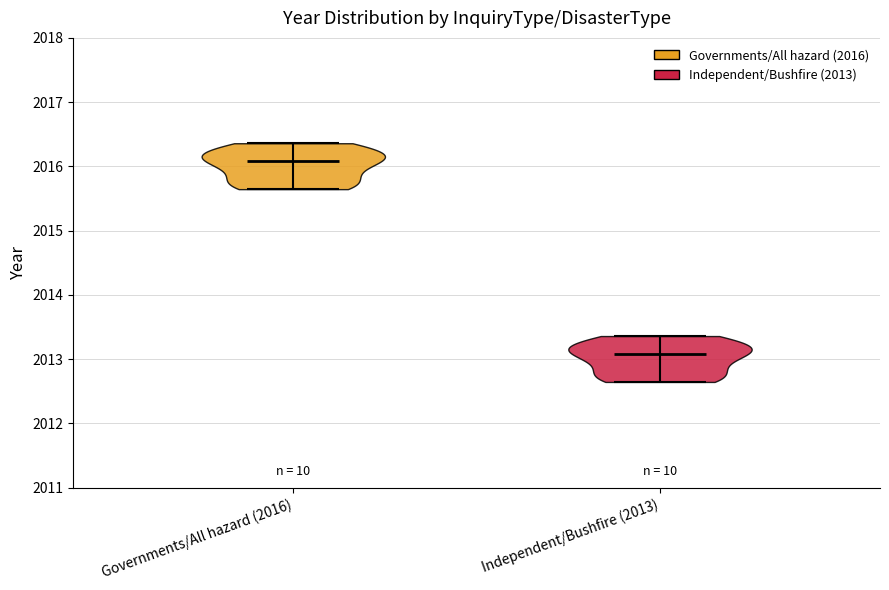

Which violin has the lowest median line?

Independent/Bushfire (2013)